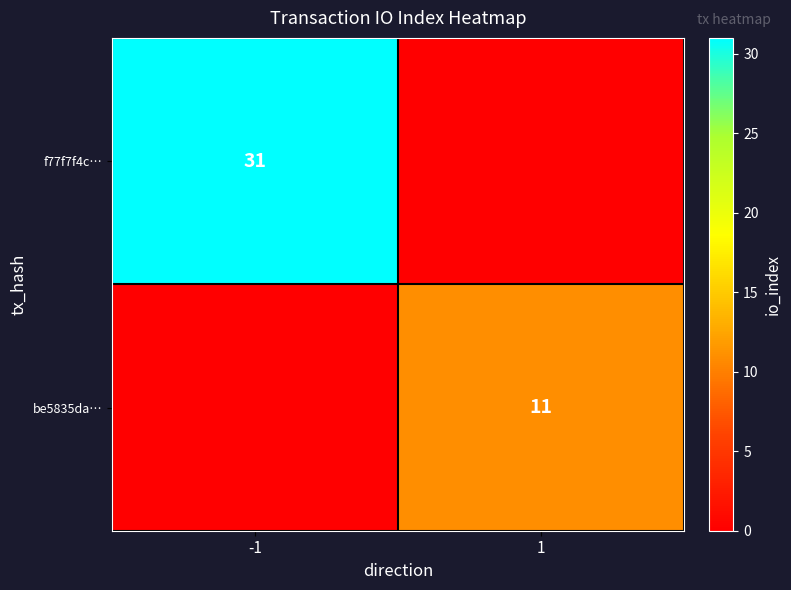

Is the value of be5835da… at 1 greater than the value of f77f7f4c… at -1?

No